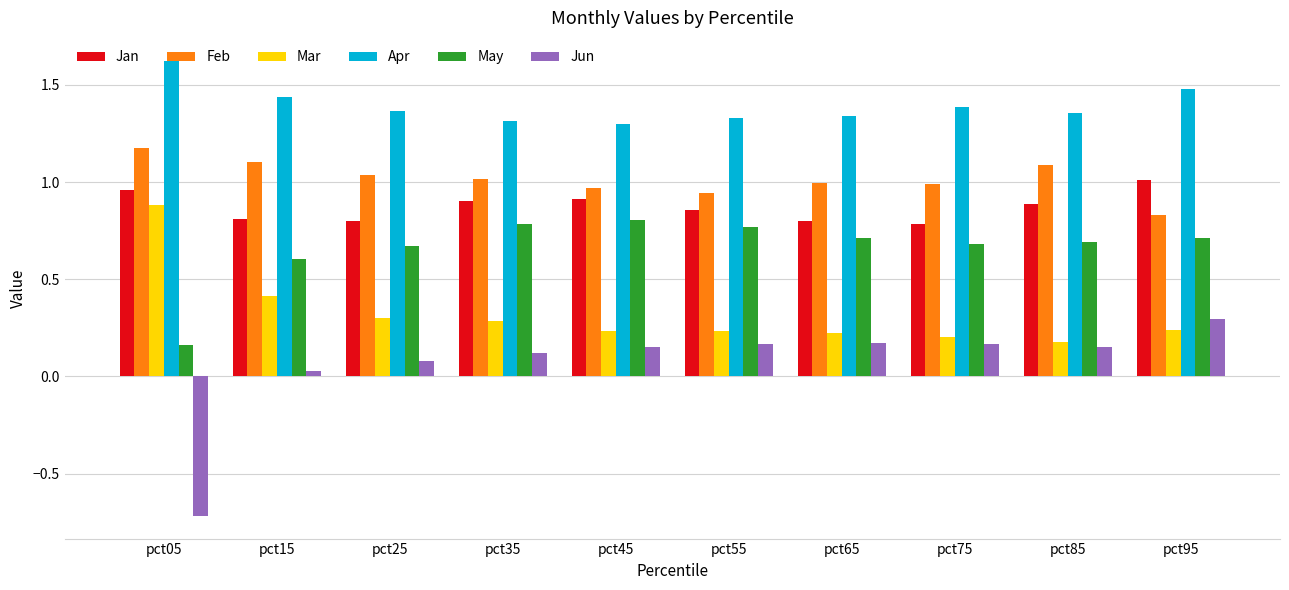

The value of Mar at pct45 is 0.2. True or false?

True